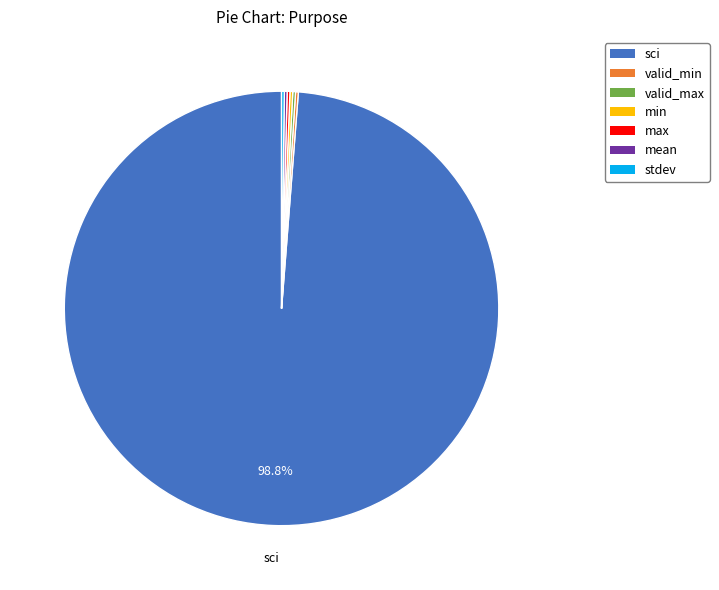

Which category has the biggest portion of the pie?

sci